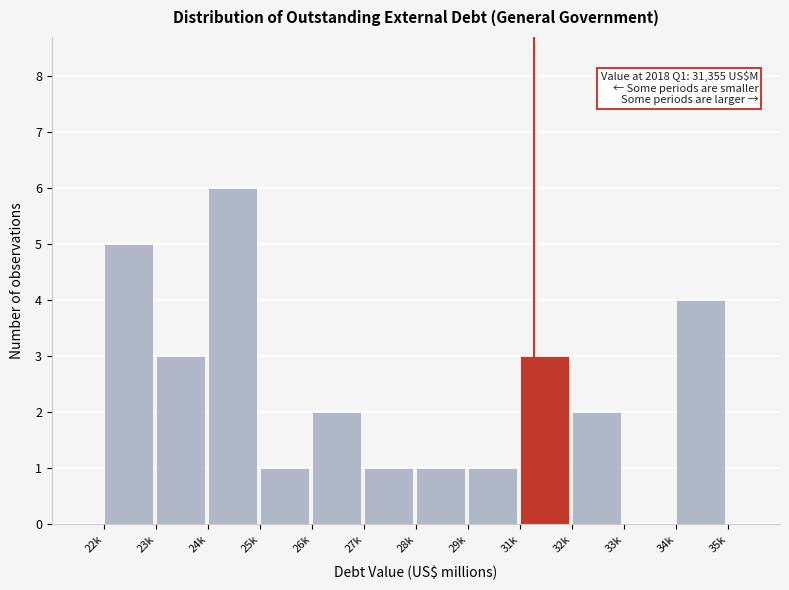

Reading right to left, what are all the values shown in this chart?

34k=4	33k=0	32k=2	31k=3	29k=1	28k=1	27k=1	26k=2	25k=1	24k=6	23k=3	22k=5